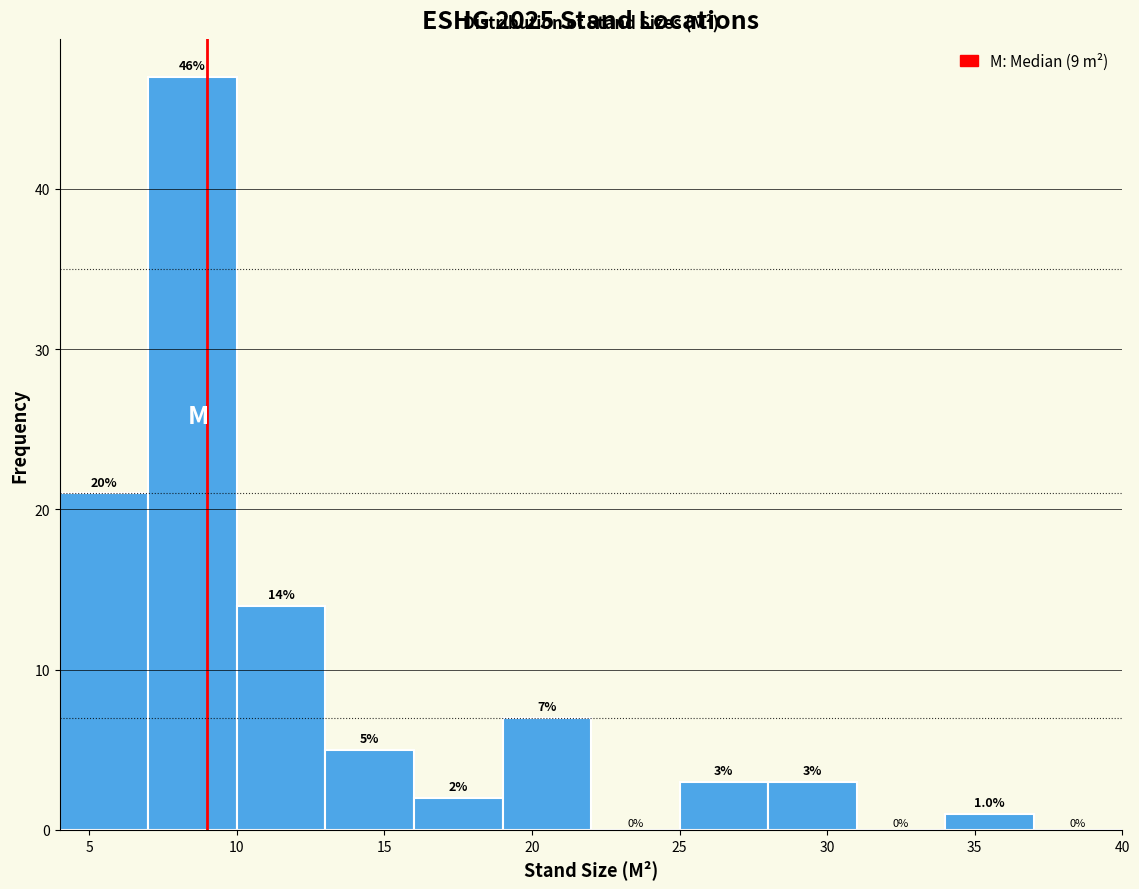

Which range on the x-axis has the tallest bar?

7 to 10